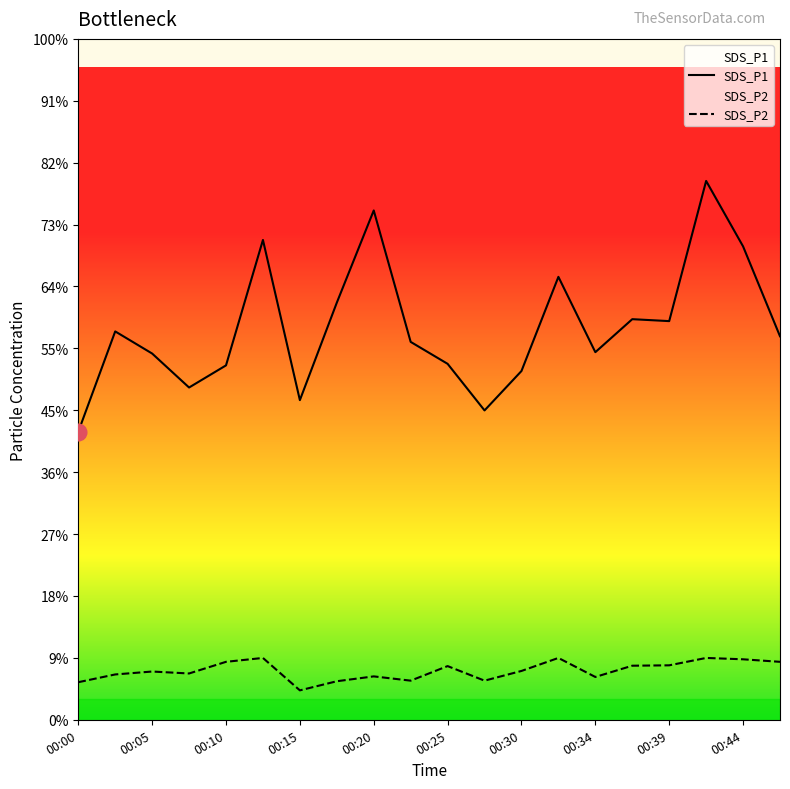

Rank the series at 11 from highest to lowest value.

SDS_P1, SDS_P2